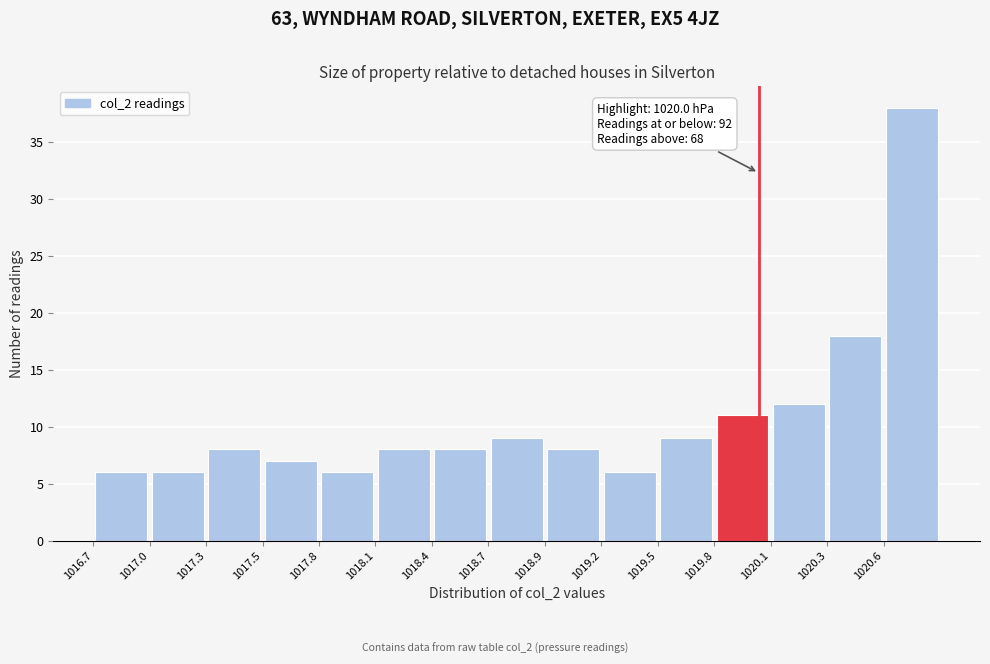

Over which range of the x-axis is the bar tallest?

1020.62 to 1020.90